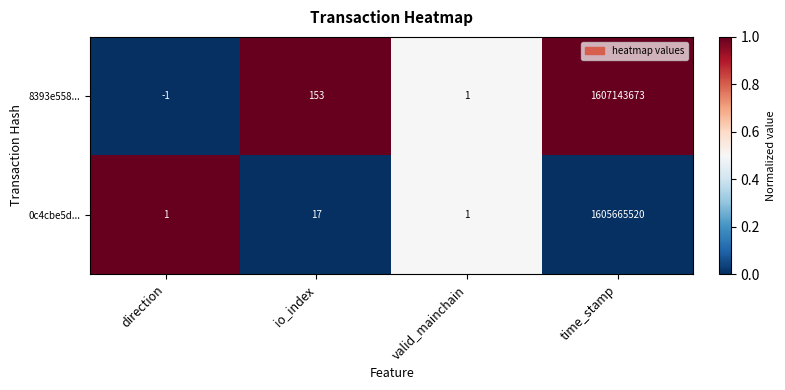

Rank the series at direction from highest to lowest value.

0c4cbe5d..., 8393e558...